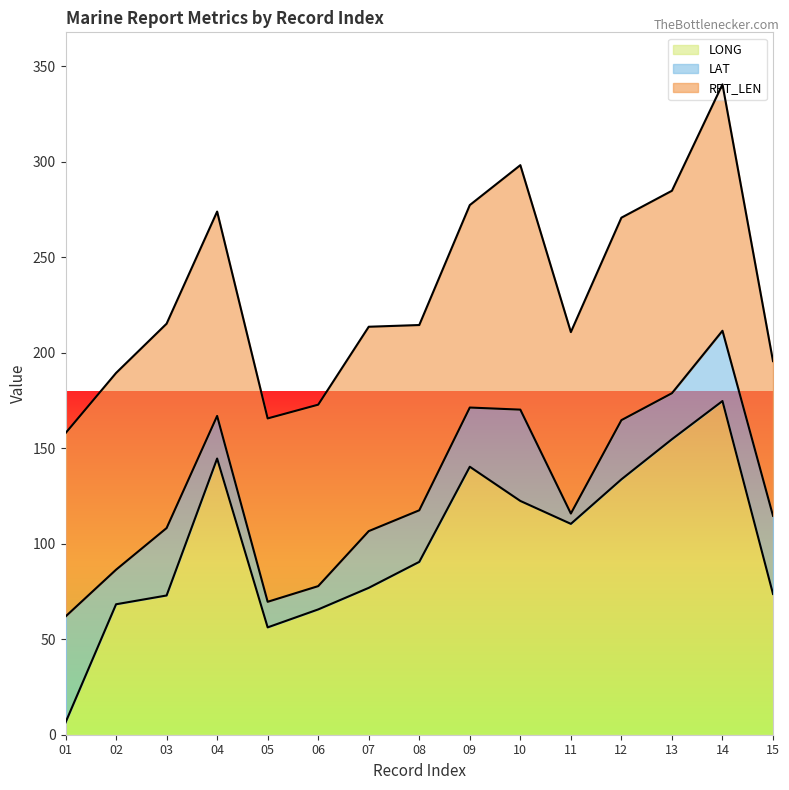

Is it true that LONG equals 195.4 at 04?

False